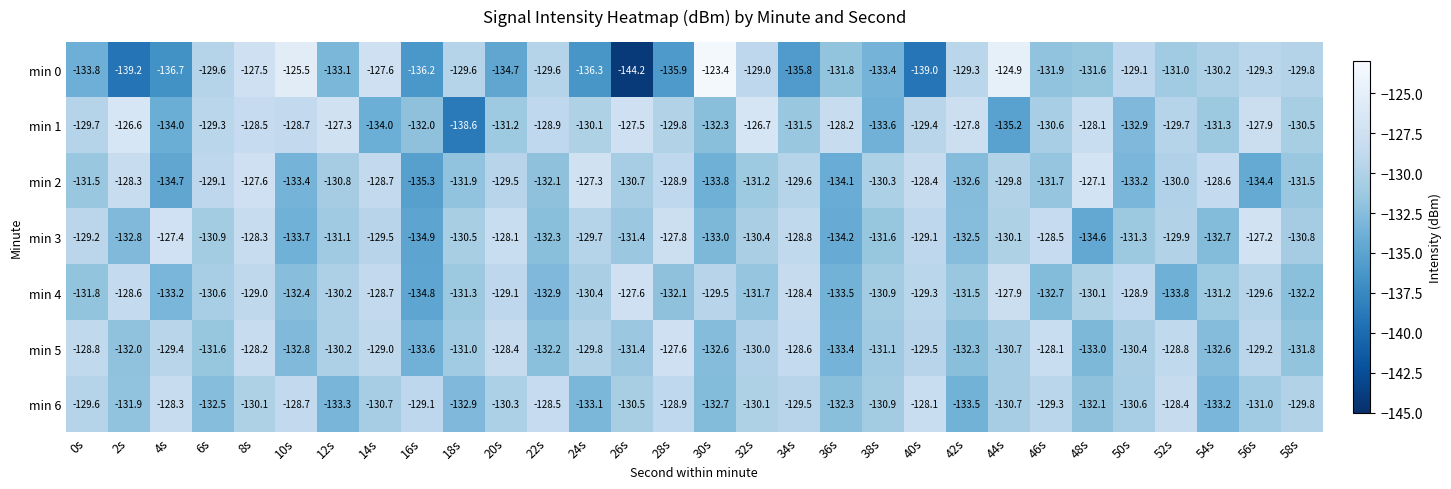

What is the total value across all series at 12s?

-916.0